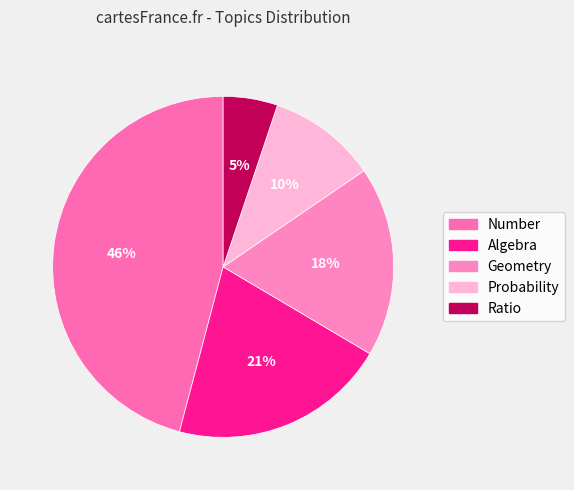

Is it true that Probability is 1% of the pie?

False